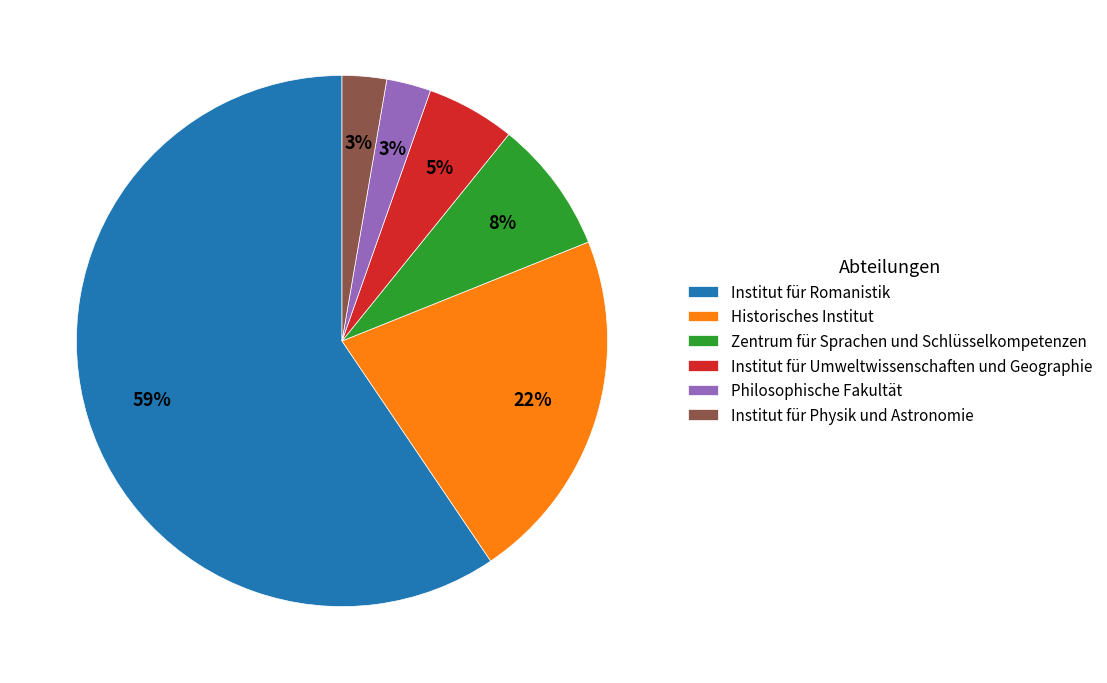

Which slice is the largest?

Institut für Romanistik